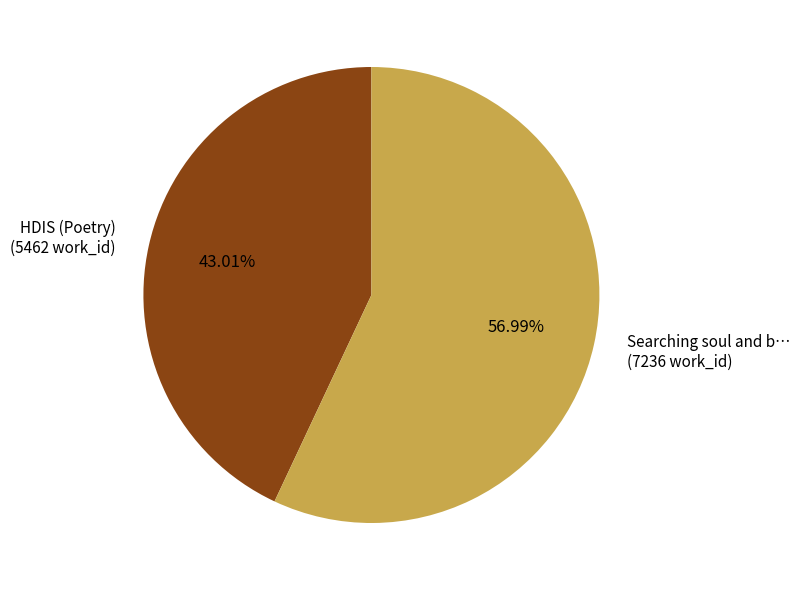

Is there a majority slice in this chart?

Yes